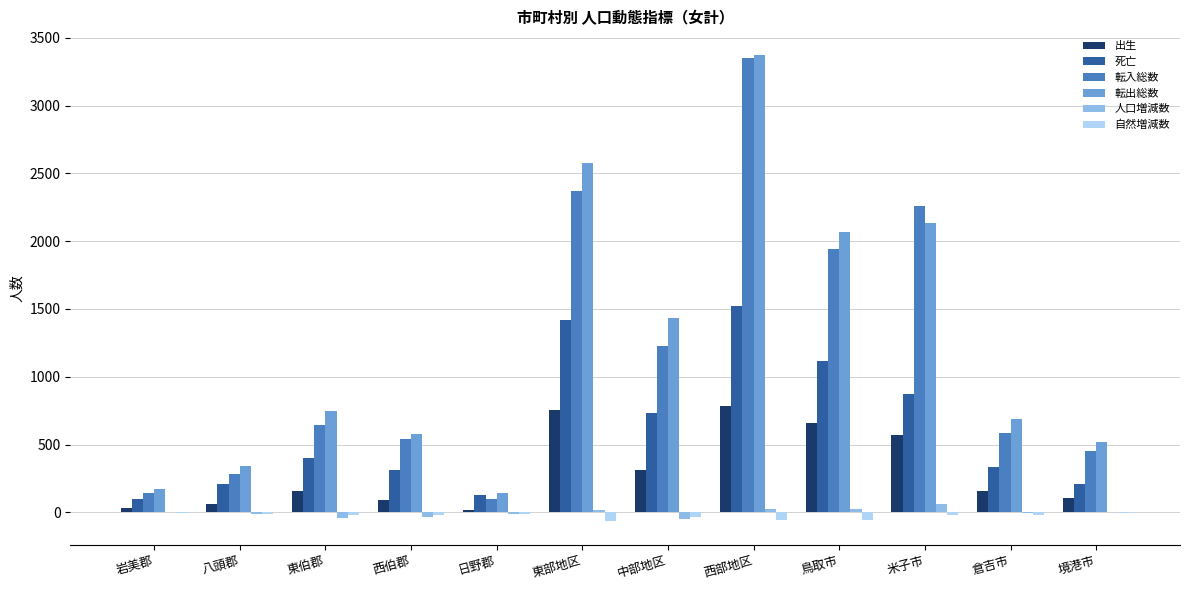

At which category is the sum across all series the highest?

西部地区